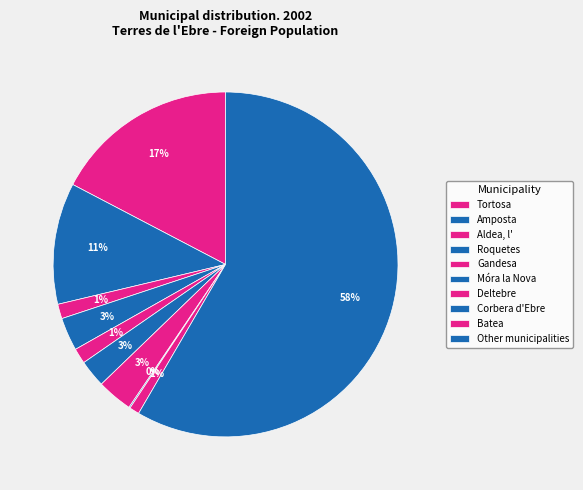

Count the number of slices in the pie.

10